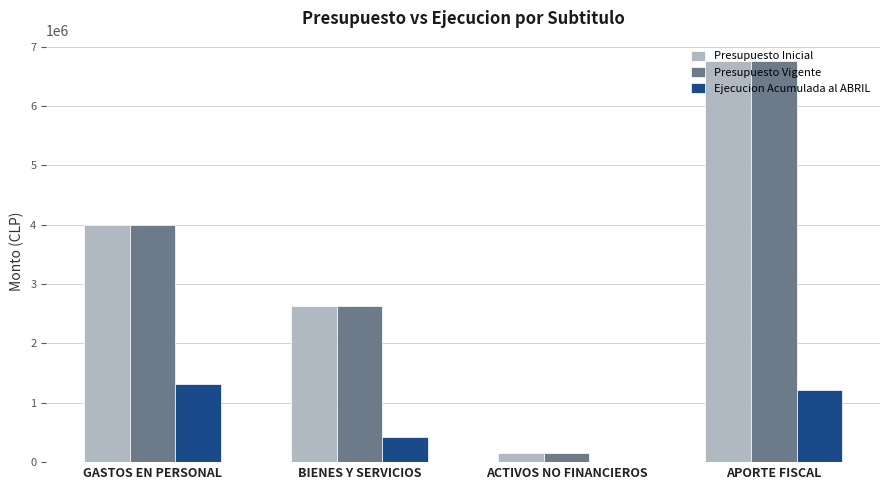

Reading left to right, what are all the values shown in this chart?

Presupuesto Inicial: GASTOS EN PERSONAL=3988228	BIENES Y SERVICIOS=2625347	ACTIVOS NO FINANCIEROS=153734	APORTE FISCAL=6762159
Presupuesto Vigente: GASTOS EN PERSONAL=3988228	BIENES Y SERVICIOS=2625347	ACTIVOS NO FINANCIEROS=153734	APORTE FISCAL=6762159
Ejecucion Acumulada al ABRIL: GASTOS EN PERSONAL=1321244	BIENES Y SERVICIOS=423238	ACTIVOS NO FINANCIEROS=8540	APORTE FISCAL=1211363